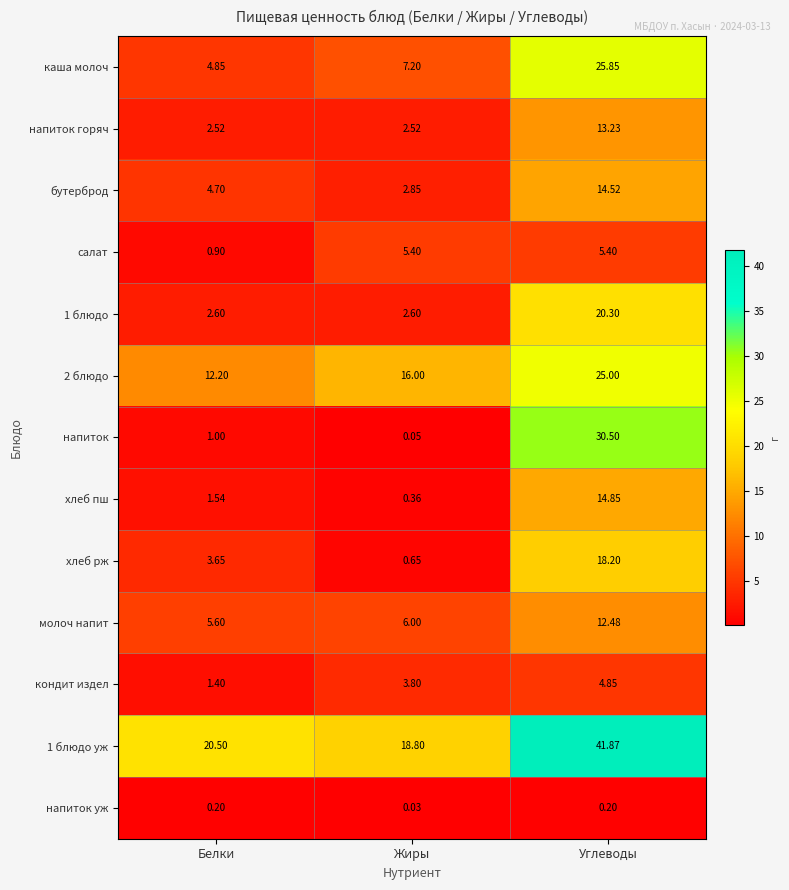

At which category is the sum across all series the highest?

Углеводы